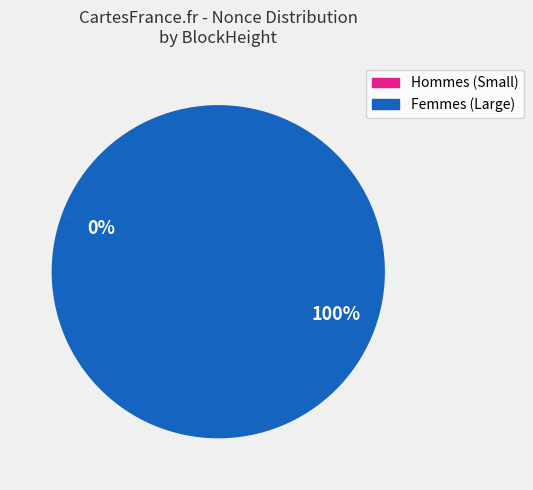

Is it true that Femmes (Large) is 89% of the pie?

False